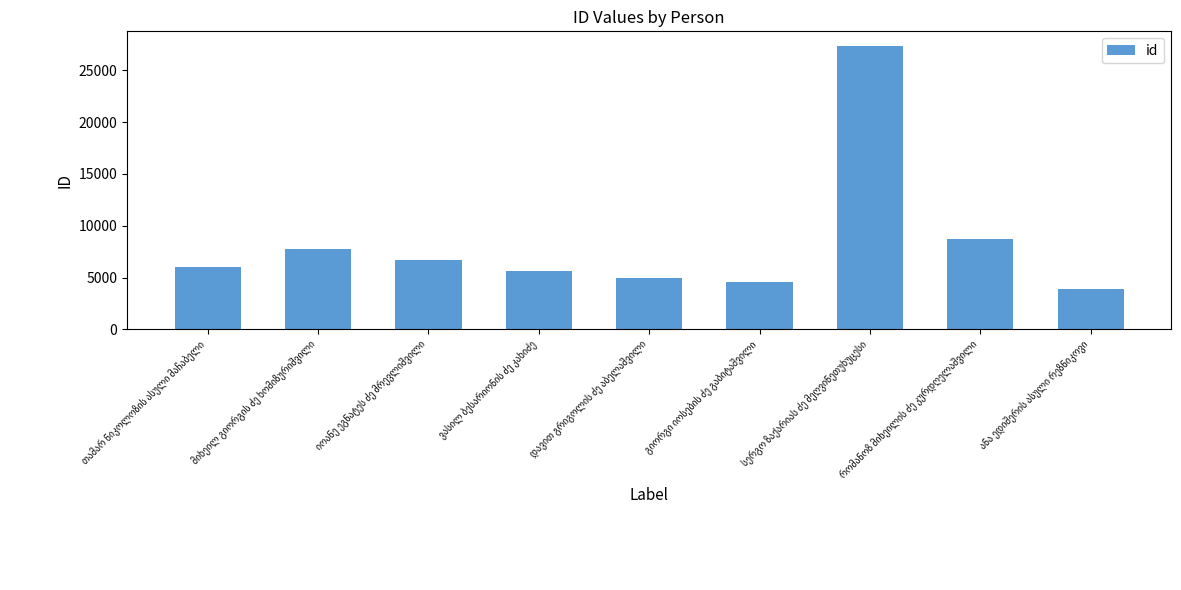

What is the maximum value shown in the chart?

27391